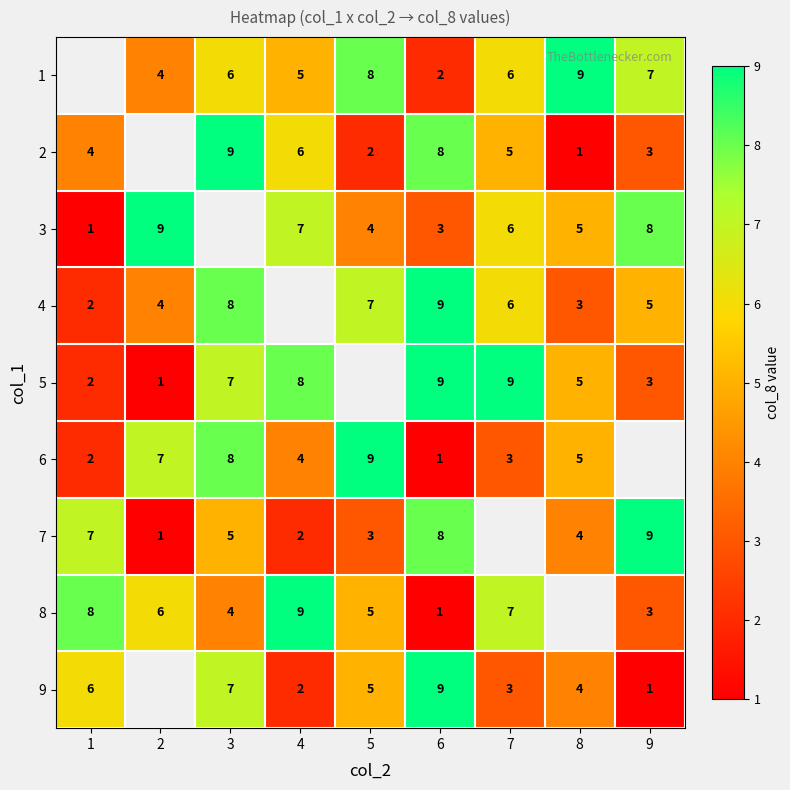

Is the value of 4 at 3 greater than the value of 1 at 8?

No